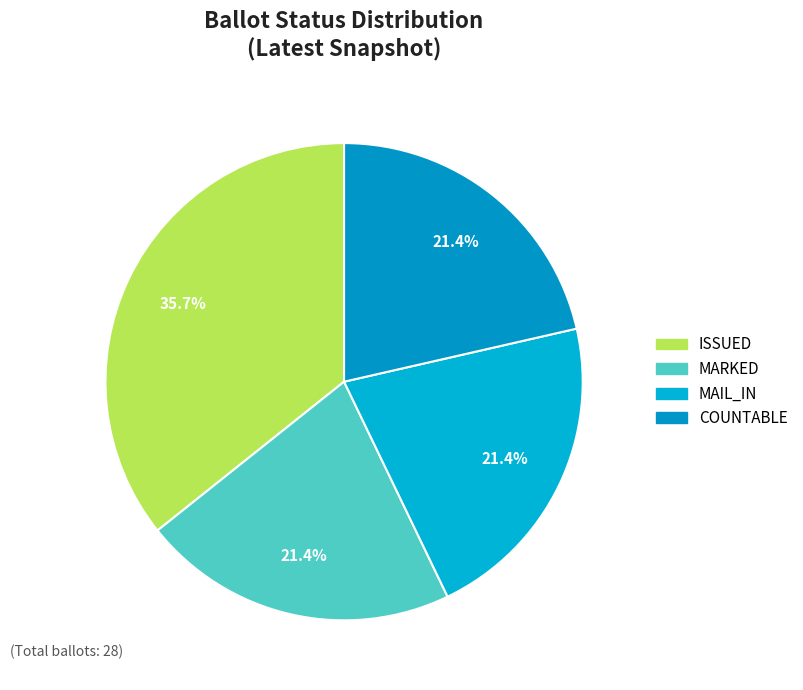

How many segments does this pie chart have?

4